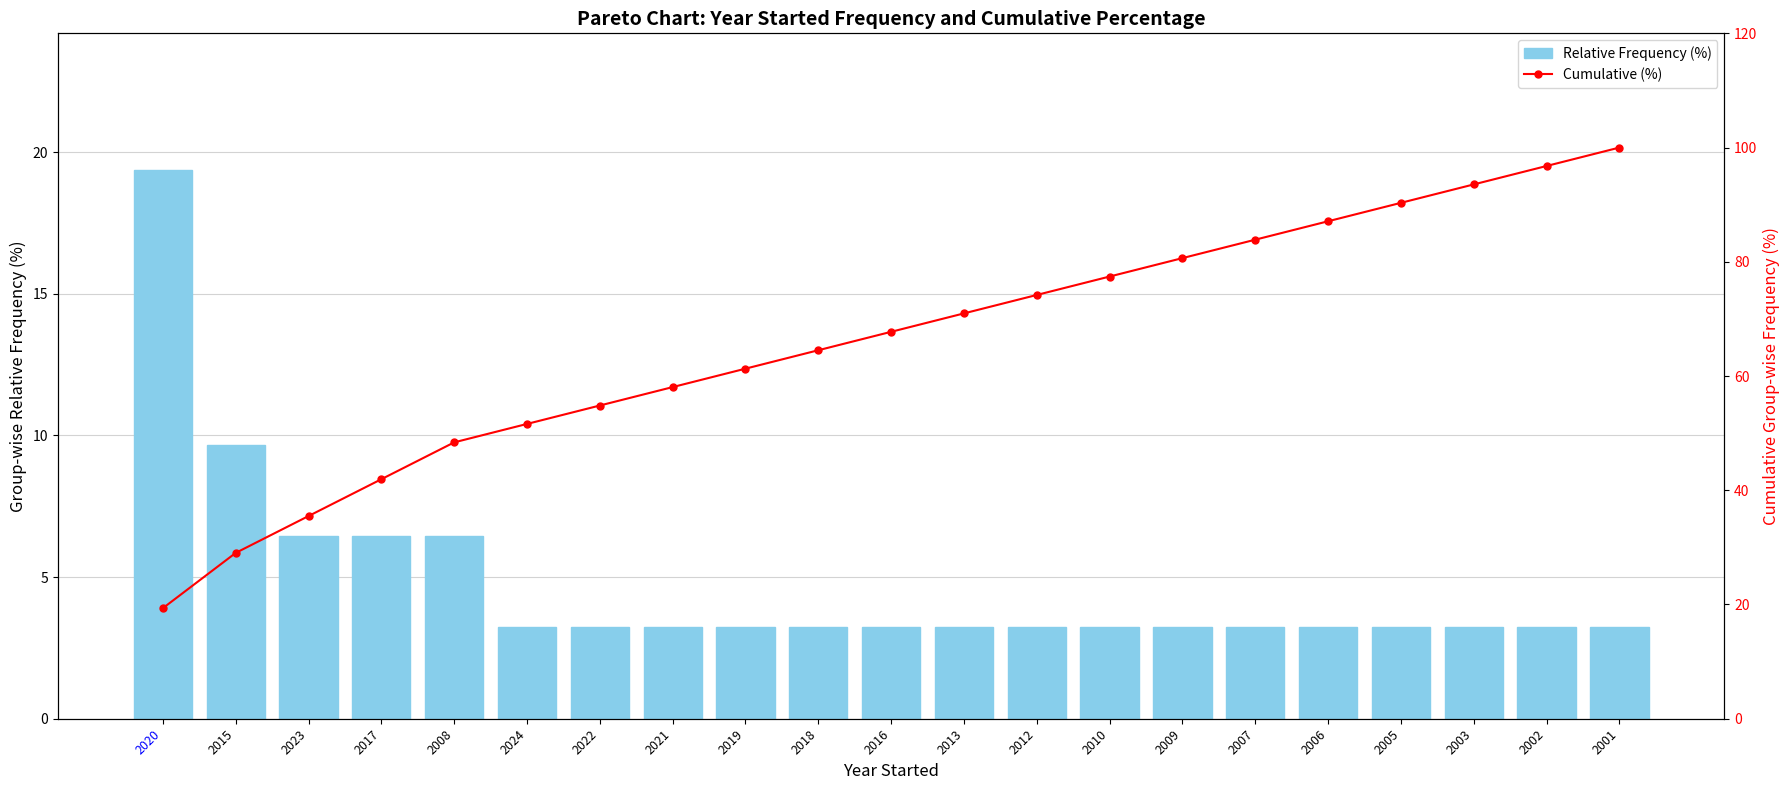

Count the number of categories in the chart.

21